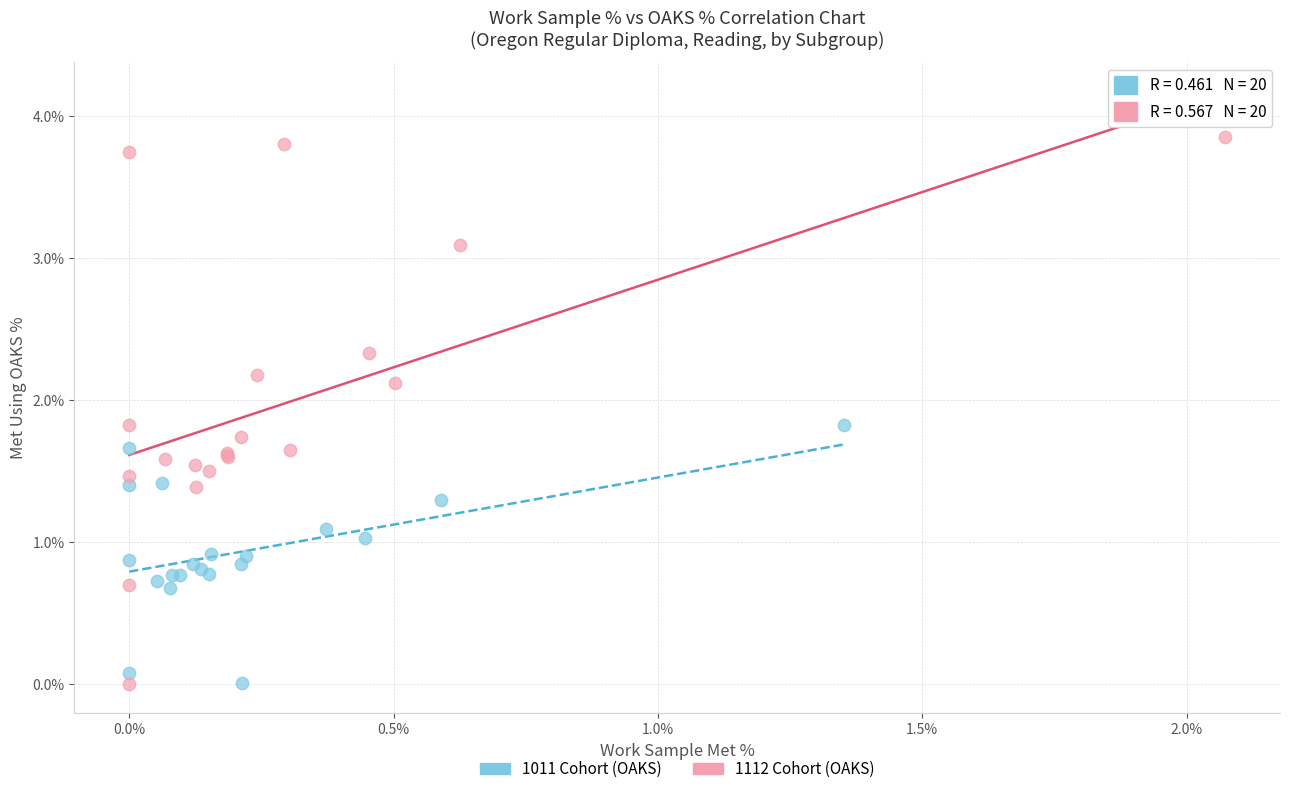

What are all the series names shown in the legend?

1011 Cohort (OAKS), 1112 Cohort (OAKS)